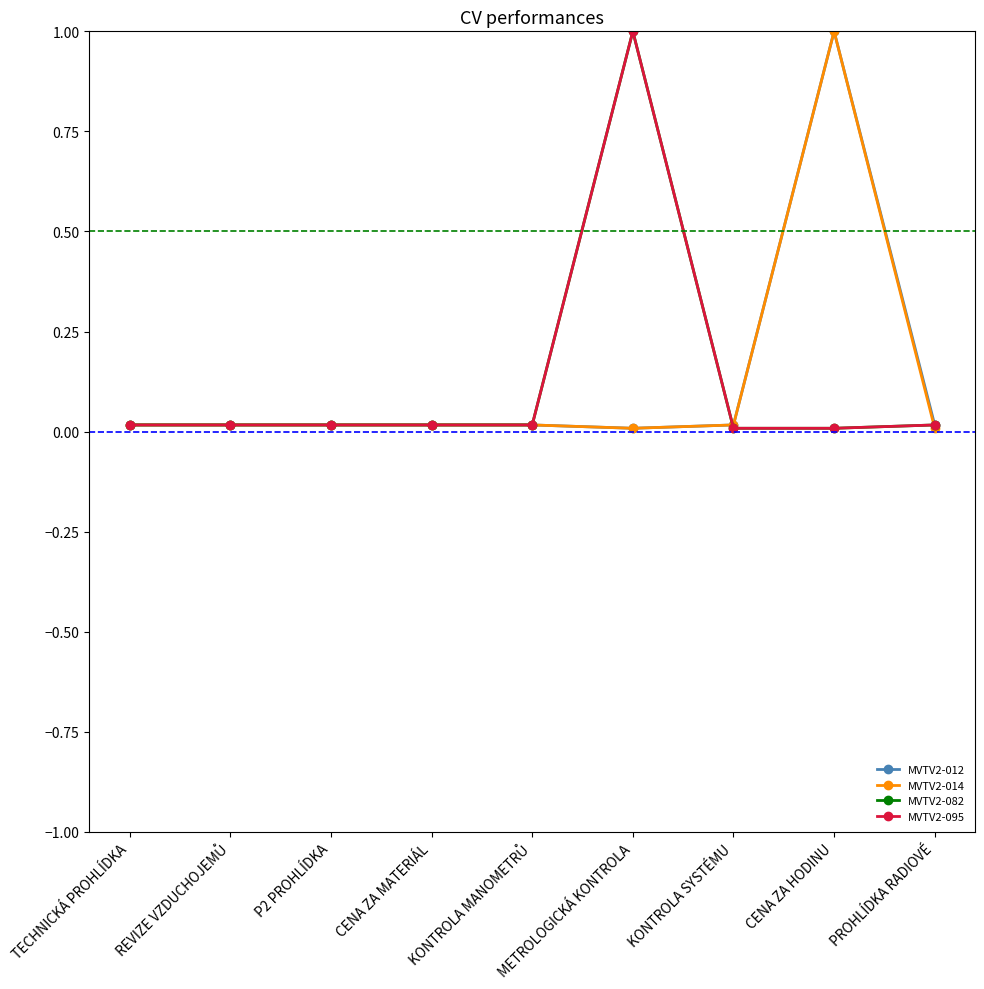

Is it true that MVTV2-082 equals 0.0 at REVIZE VZDUCHOJEMŮ?

True